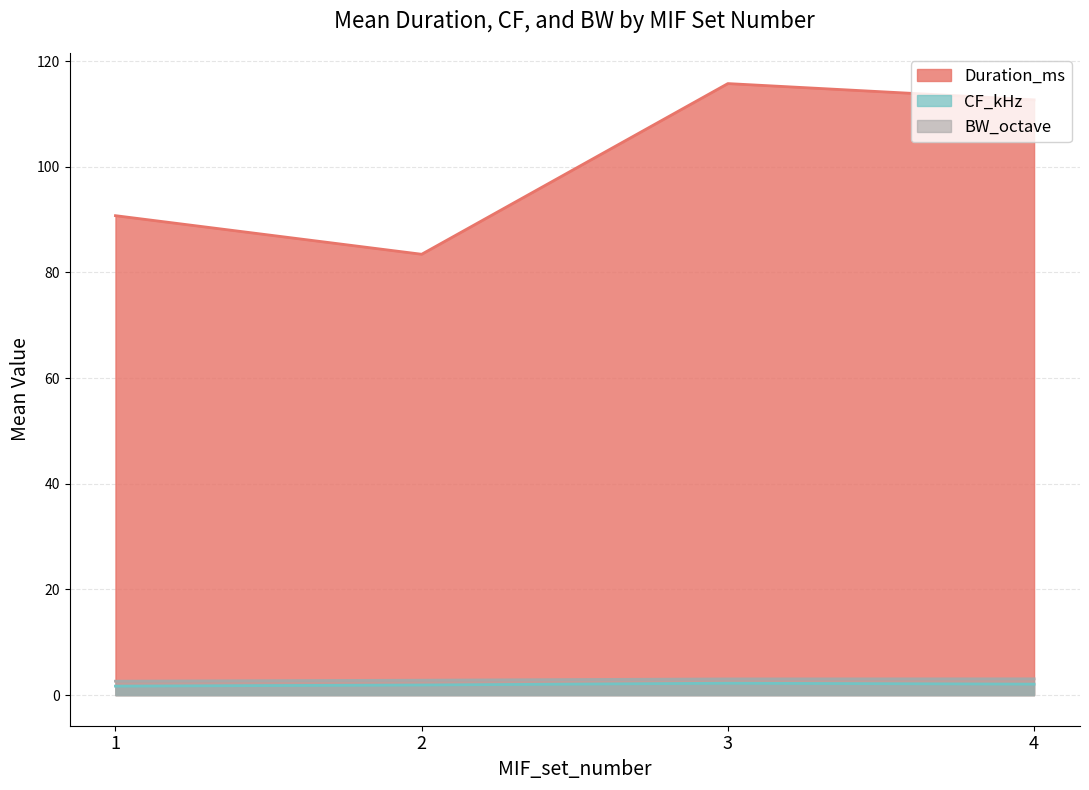

Where is the first local maximum for Duration_ms?

3